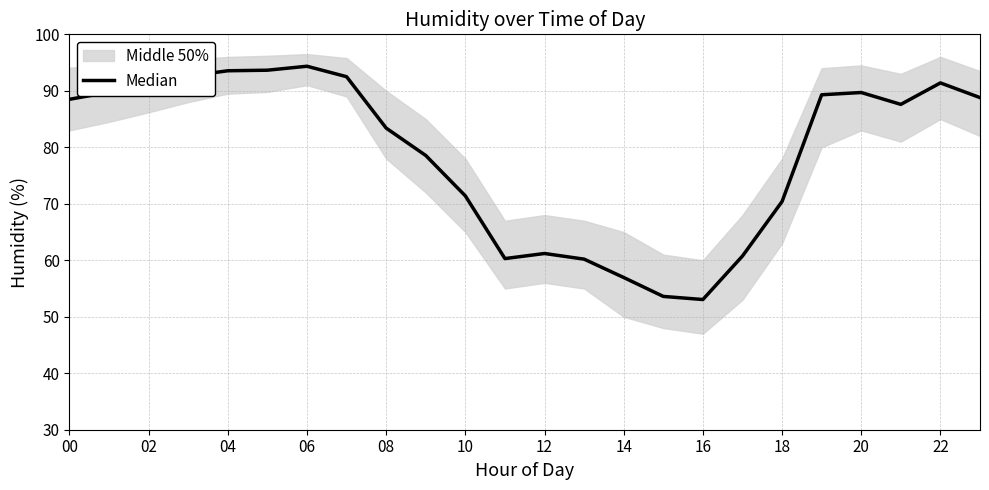

At which label does the data first exceed 88?

00